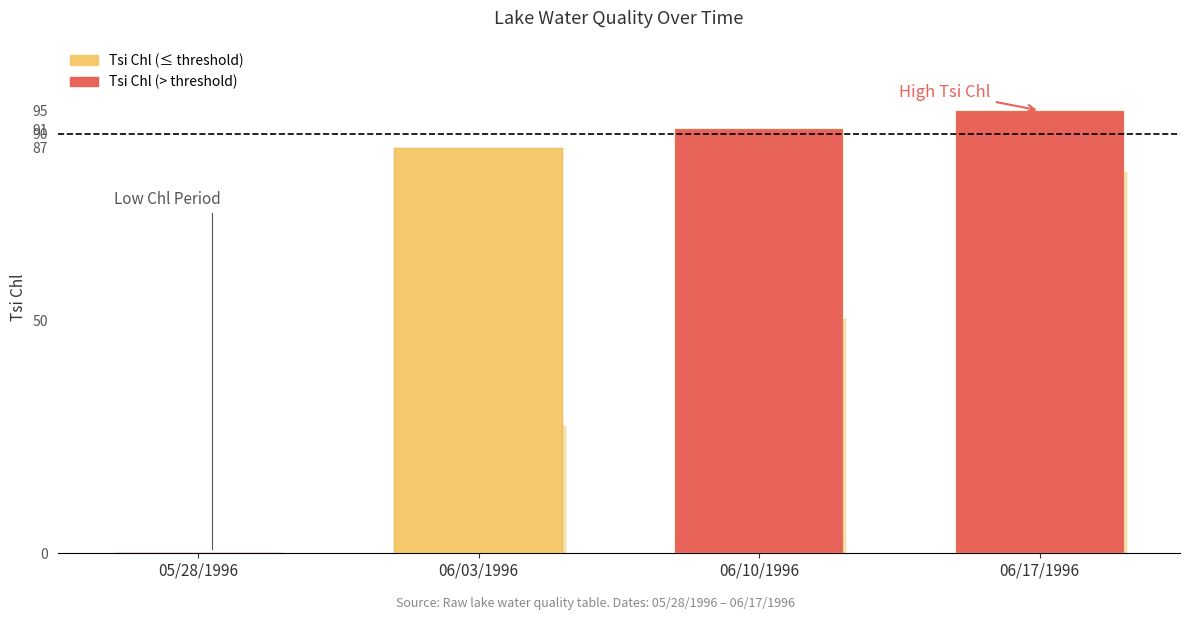

How many groups of bars are there?

4